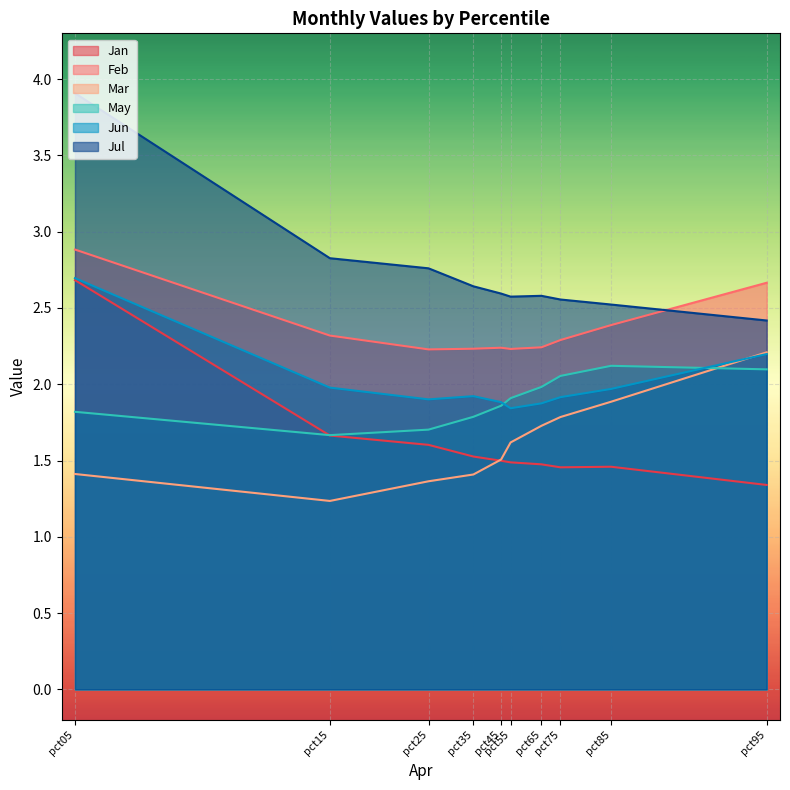

True or false: Feb has more than 2 interior local peaks.

False